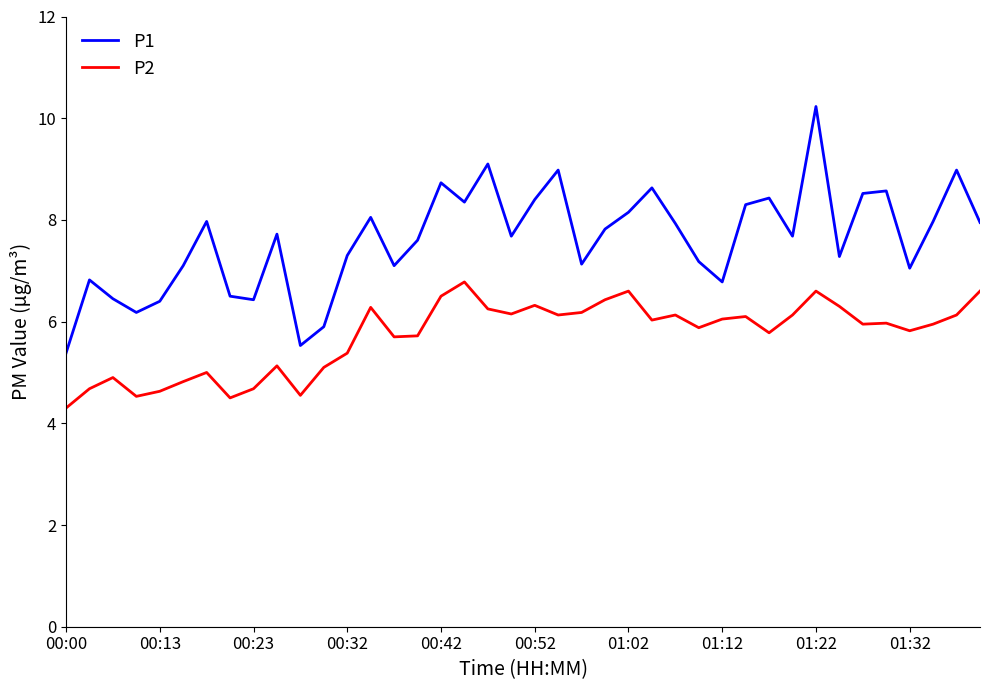

What is the difference between the maximum and minimum values in the P2 series?

2.5